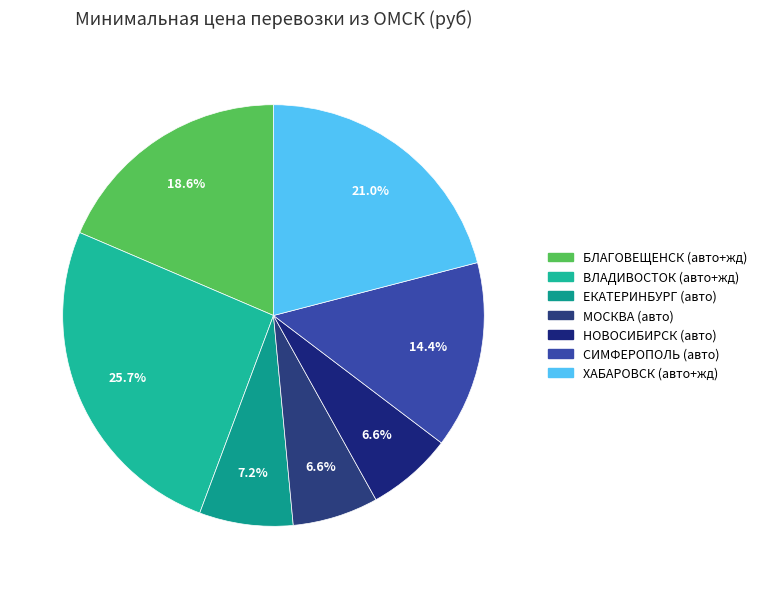

Is there any slice that represents more than half of the pie?

No